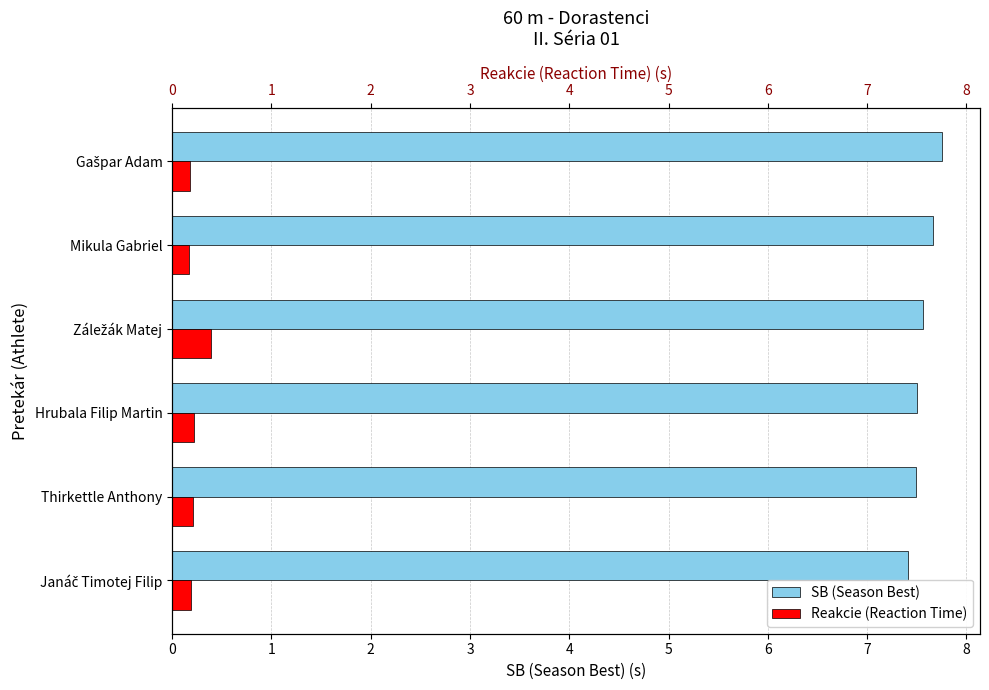

How many bars are there in total?

12